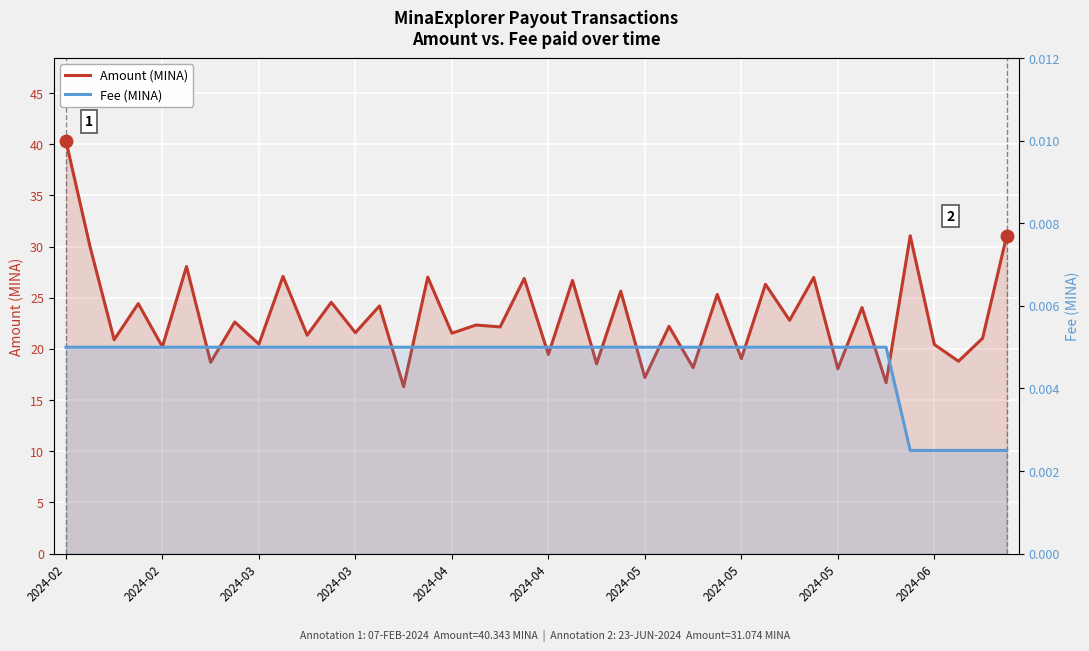

Reading left to right, list all the values displayed in this chart.

Amount (MINA): 40.3	30.0	20.9	24.4	20.2	28.1	18.7	22.6	20.5	27.1	21.3	24.6	21.6	24.2	16.3	27.0	21.5	22.3	22.2	26.9	19.5	26.7	18.5	25.6	17.2	22.2	18.2	25.3	19.0	26.3	22.8	27.0	18.1	24.0	16.7	31.1	20.4	18.8	21.0	31.1
Fee (MINA): 0.0	0.0	0.0	0.0	0.0	0.0	0.0	0.0	0.0	0.0	0.0	0.0	0.0	0.0	0.0	0.0	0.0	0.0	0.0	0.0	0.0	0.0	0.0	0.0	0.0	0.0	0.0	0.0	0.0	0.0	0.0	0.0	0.0	0.0	0.0	0.0	0.0	0.0	0.0	0.0